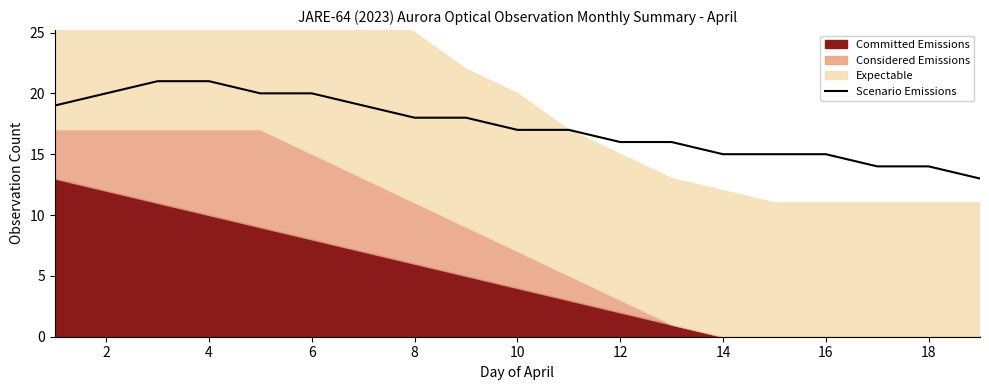

The Scenario Emissions series shows 28 at 8. True or false?

False